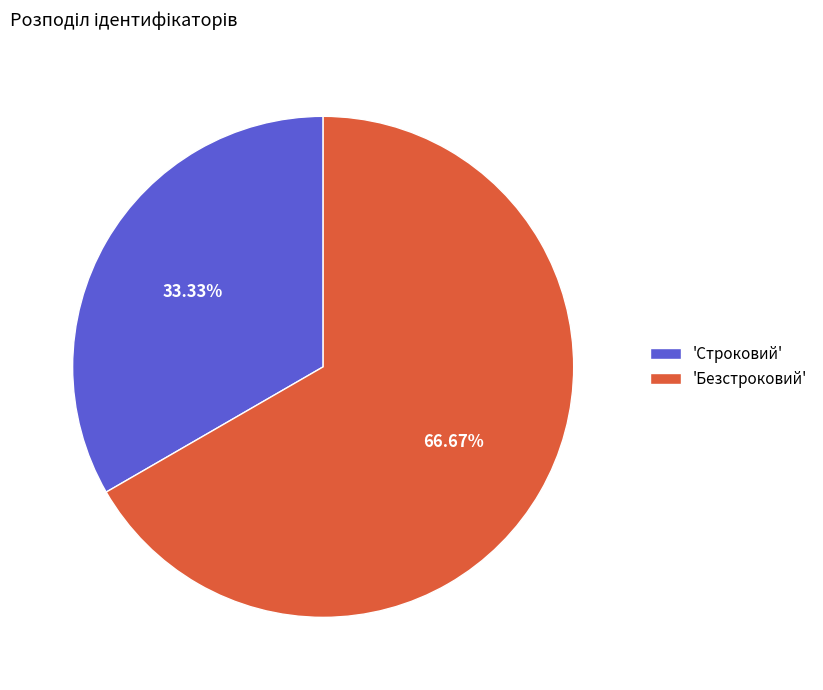

Which category has the smallest portion of the pie?

'Строковий'